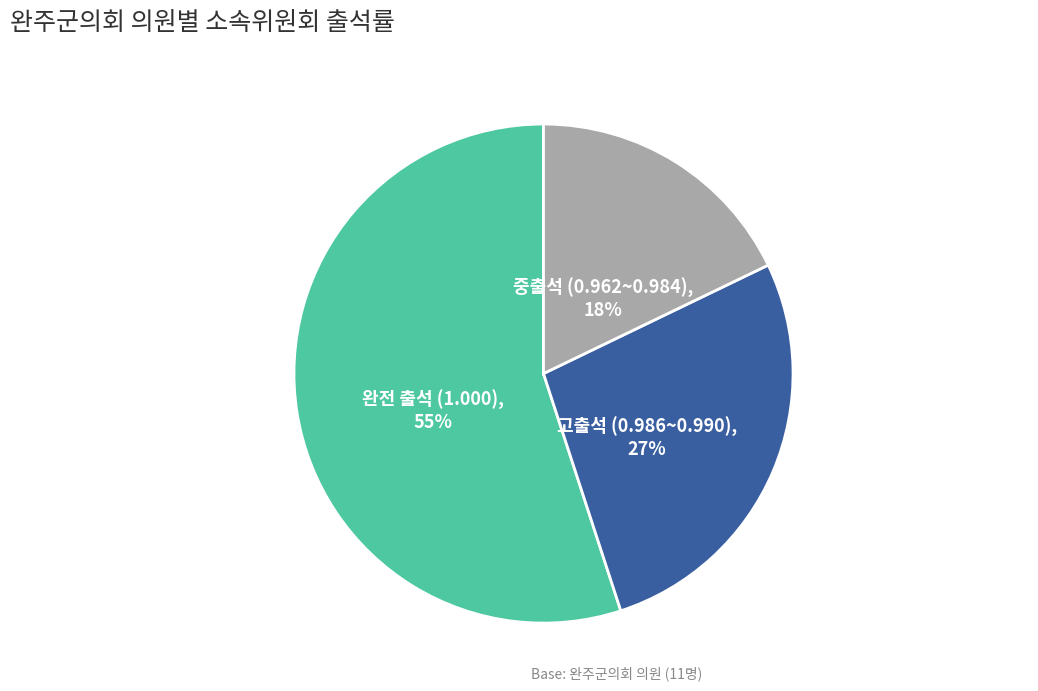

Count the number of slices in the pie.

3